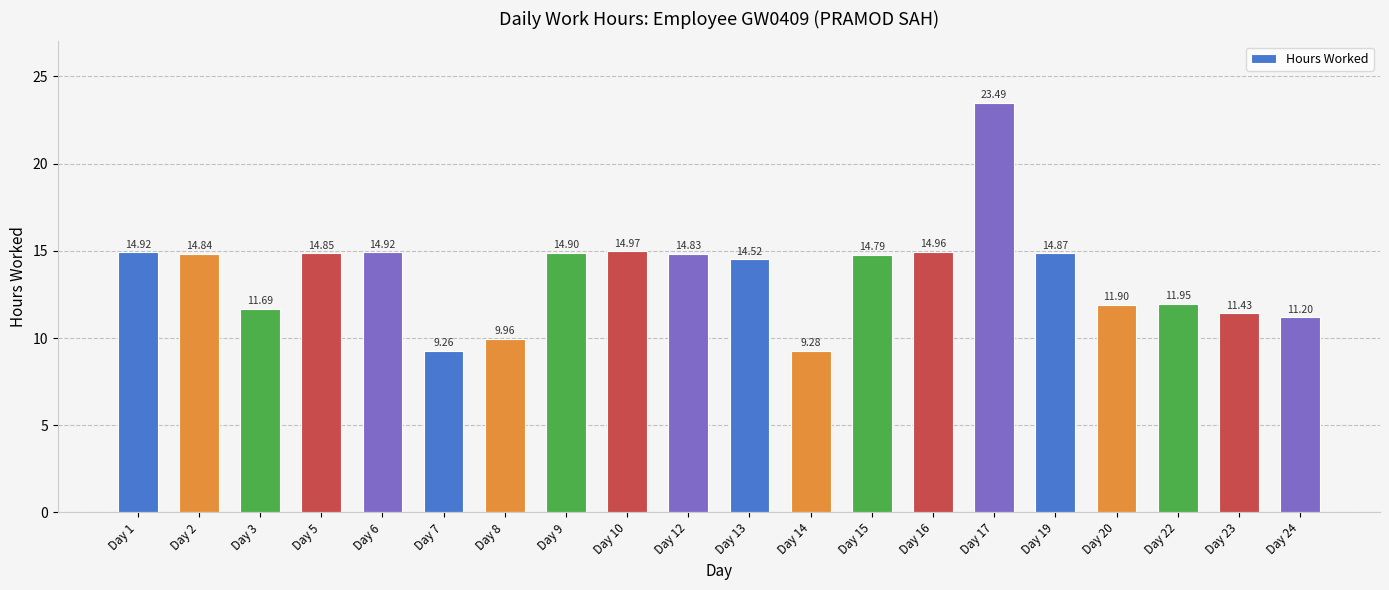

What is the change in value from Day 8 to Day 24?

+1.2